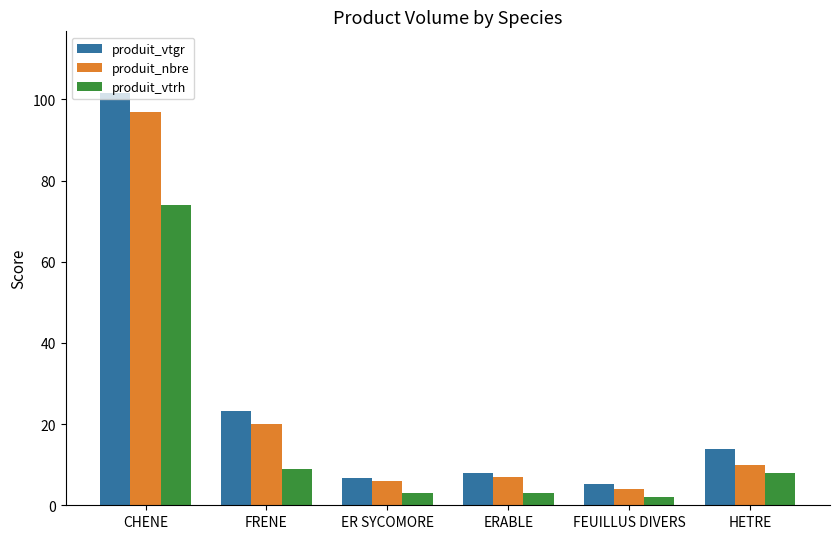

What position from the left is ER SYCOMORE?

3